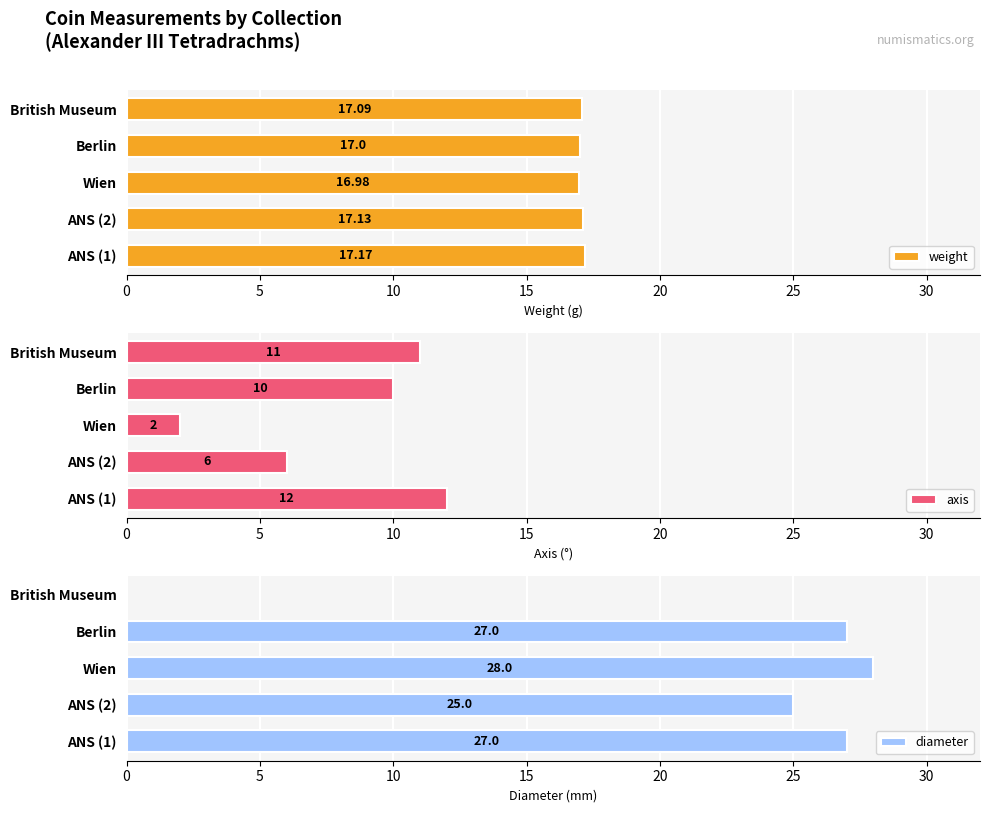

Where is weight nearest to the value 17?

Berlin